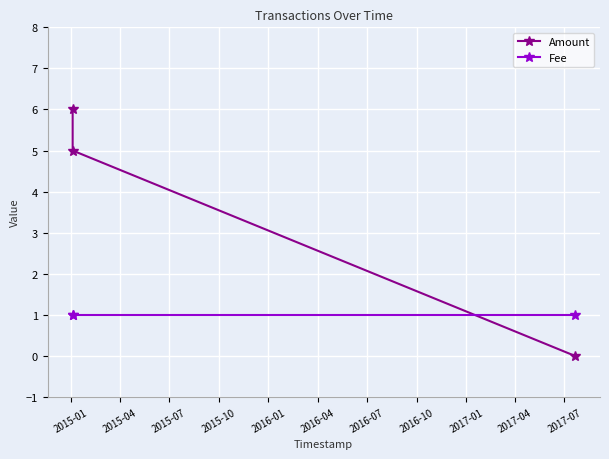

What is the greatest value displayed?

6